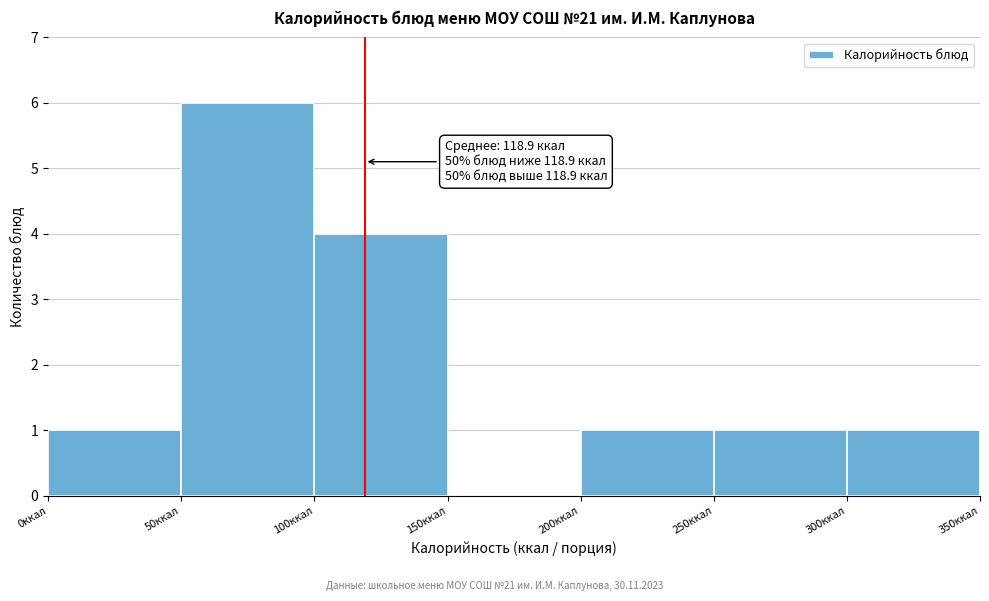

Over which range of the x-axis is the bar tallest?

50 to 100